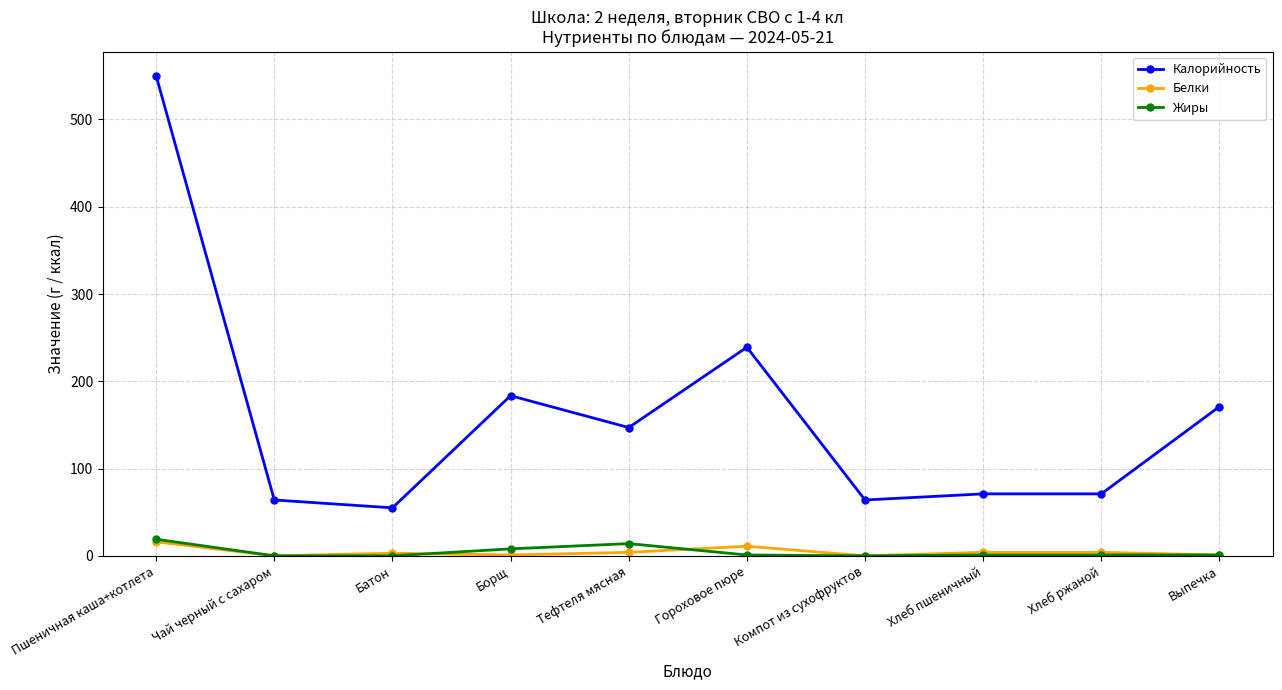

Between Чай черный с сахаром and Выпечка, which series saw the biggest shift?

Калорийность